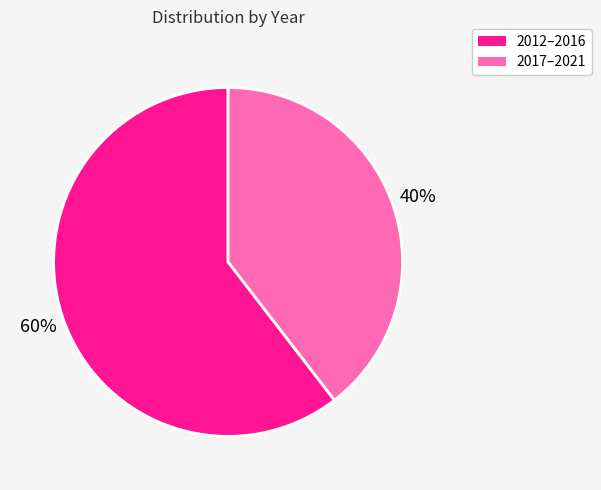

Is there any slice that represents more than half of the pie?

Yes